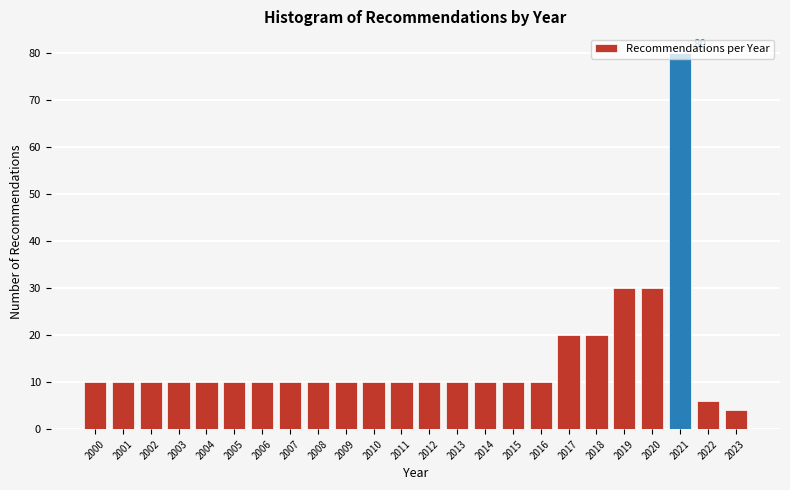

What is the sum of all values?

360